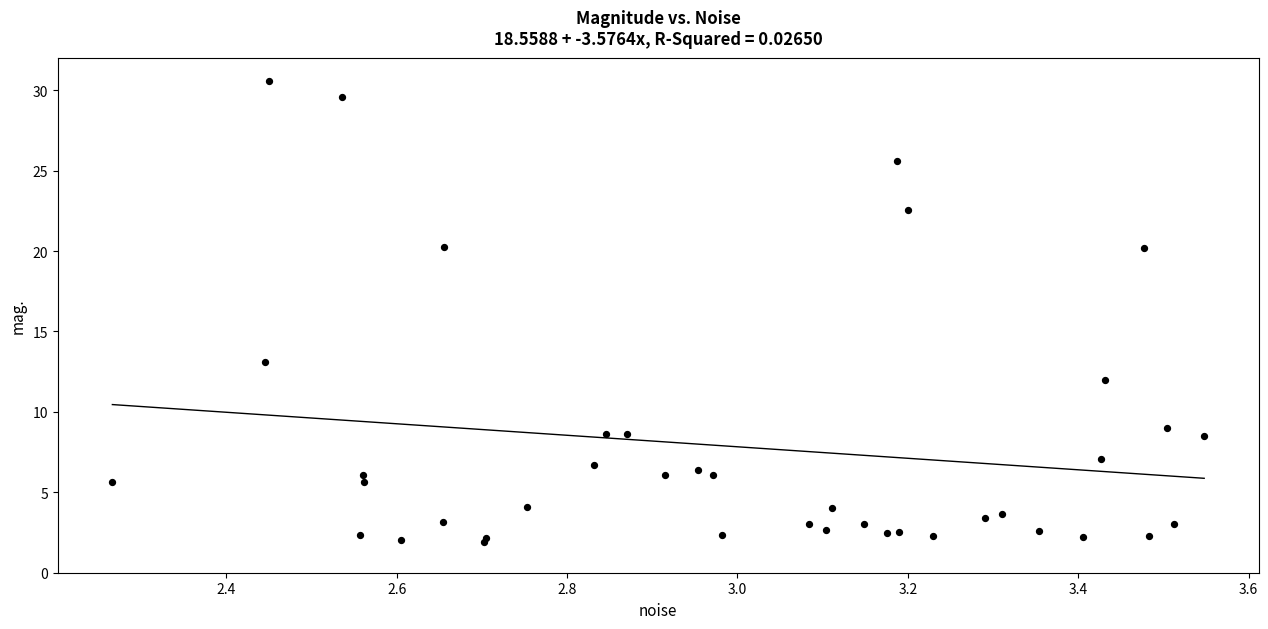

What Y value in the scatter plot is closest to 16?

13.1